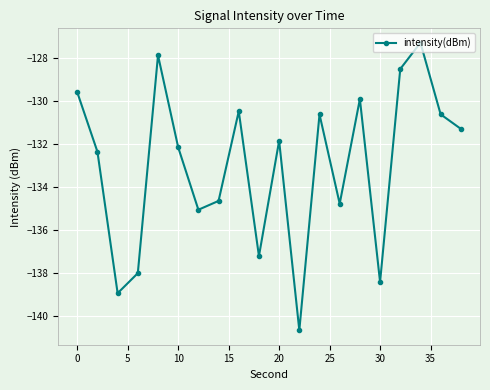

What is the smallest value displayed?

-140.7